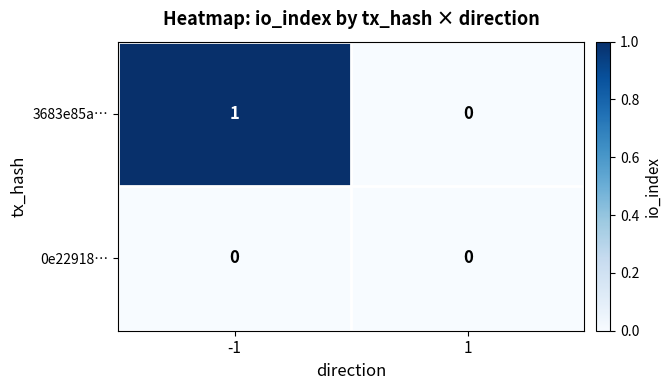

List the series in order of their peak value, highest first.

3683e85a…, 0e22918…